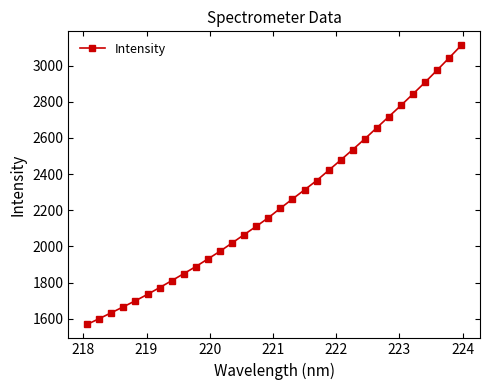

What is the value of the 7th point from the left?

1772.2